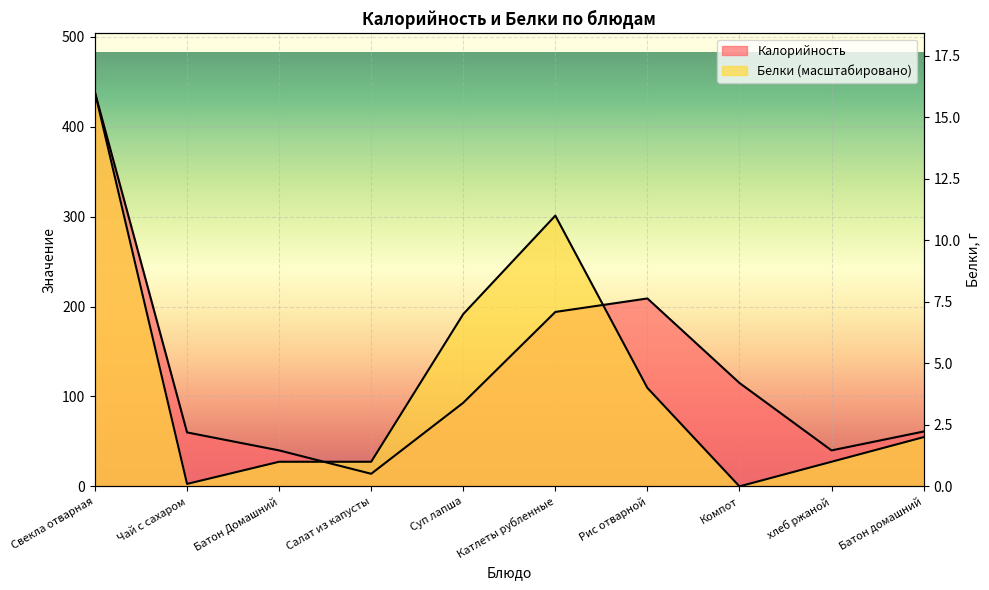

Reading left to right, list all the values displayed in this chart.

Калорийность: 438.0	60.0	40.0	14.0	93.0	194.0	209.0	115.0	40.0	61.0
Белки: 438.0	2.7	27.4	27.4	191.6	301.1	109.5	0.0	27.4	54.8